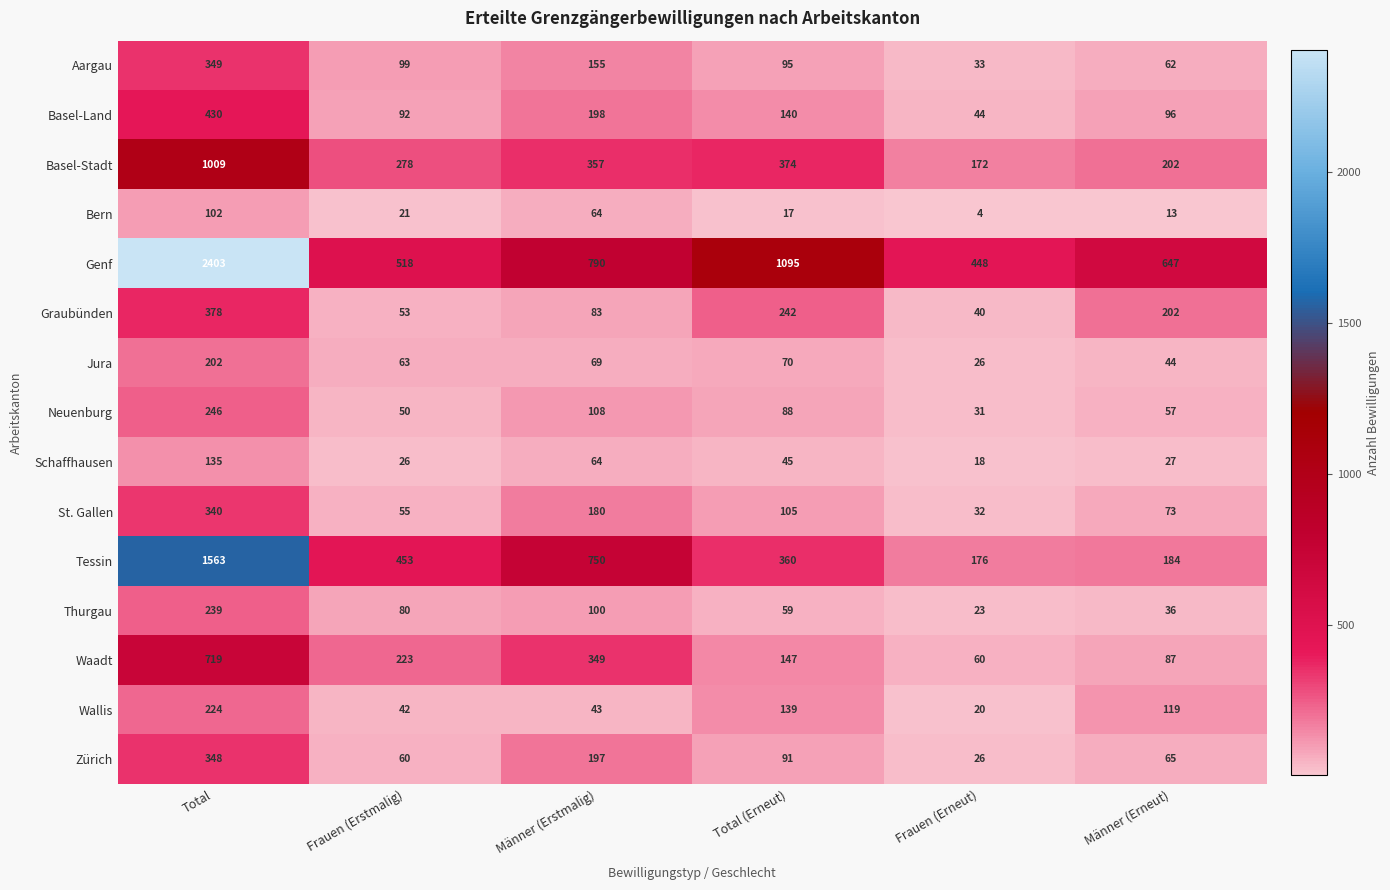

What is the difference between the maximum and minimum values in the Neuenburg series?

215